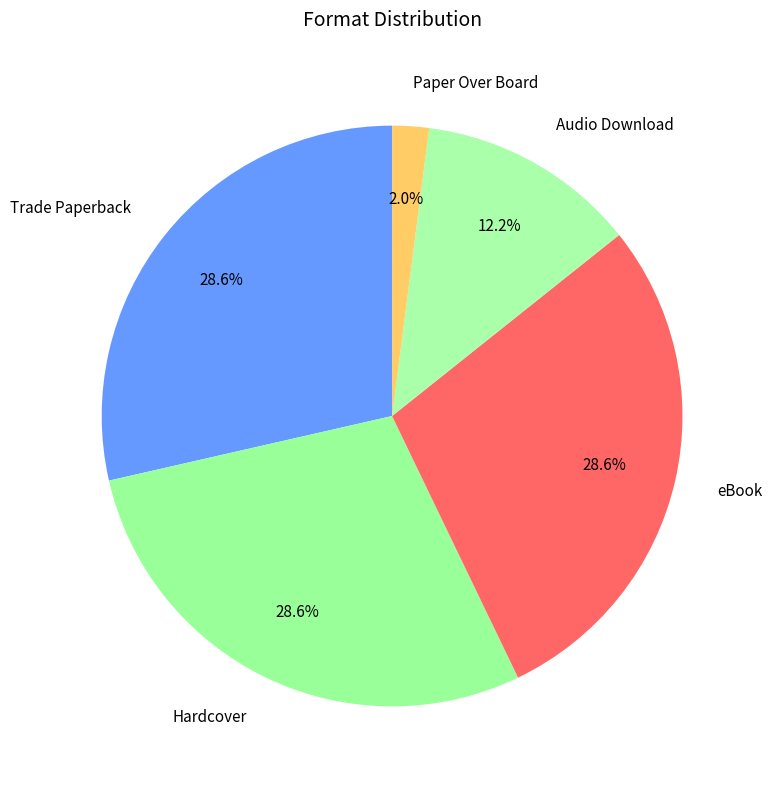

Which slice is the smallest?

Paper Over Board